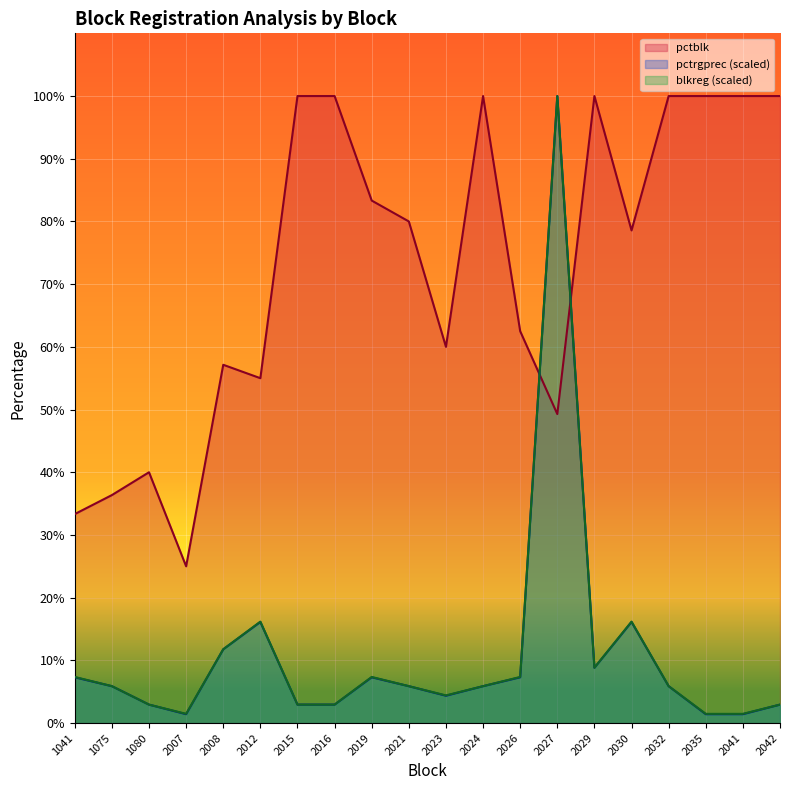

Which series has the widest spread of values?

pctrgprec (scaled)